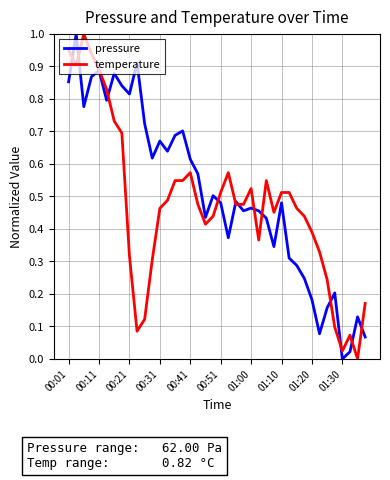

True or false: pressure has more than 0 interior local peaks.

True